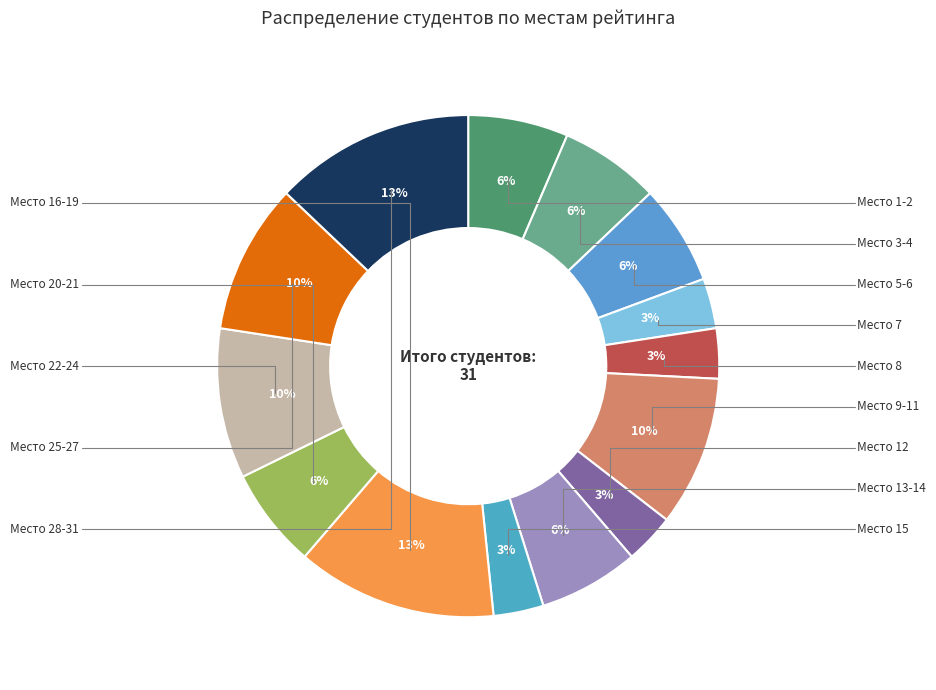

How many slices are in this pie chart?

14